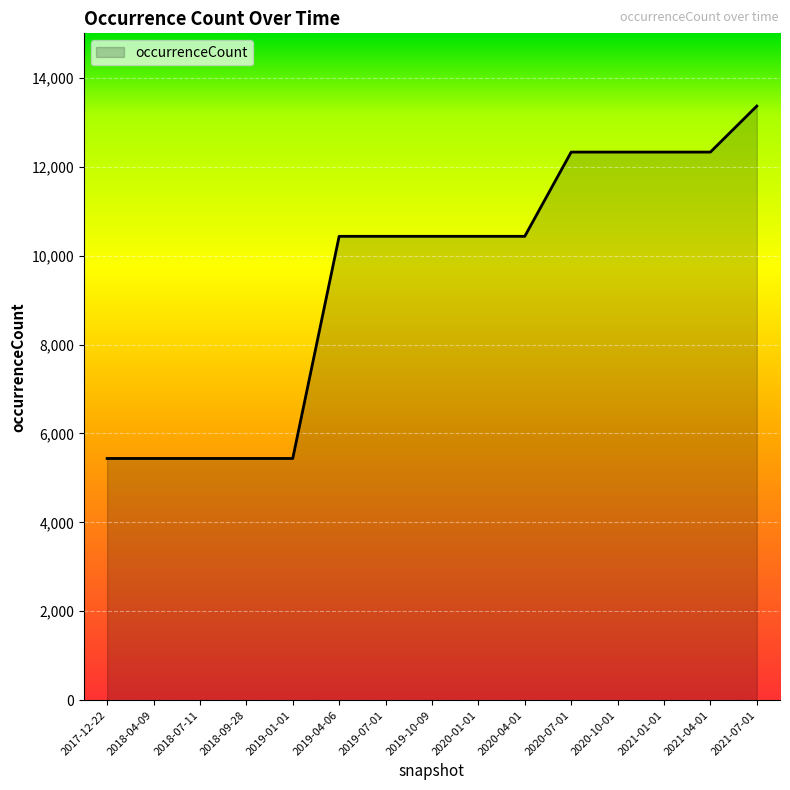

What is the sum of all values?

142035